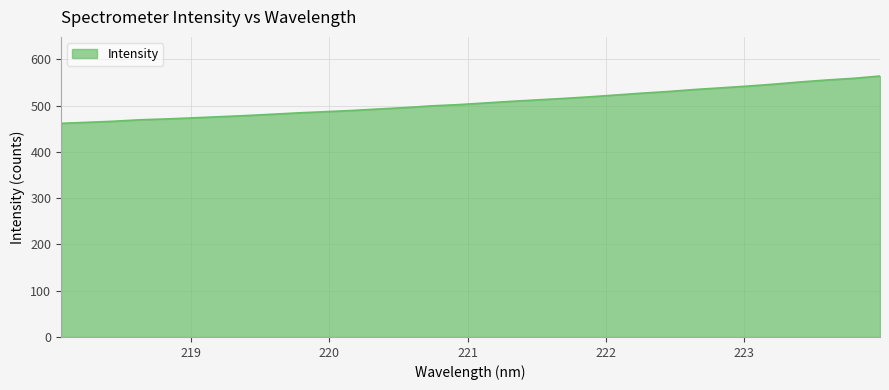

What is the greatest value displayed?

563.7